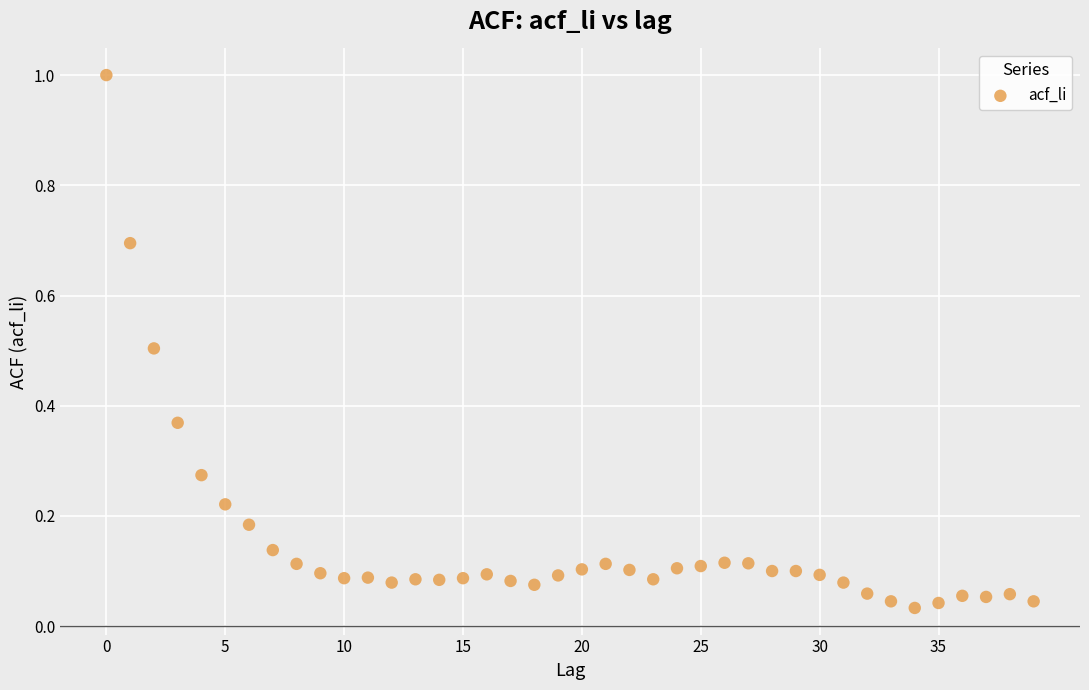

What is the range of Y values (max minus min)?

1.0